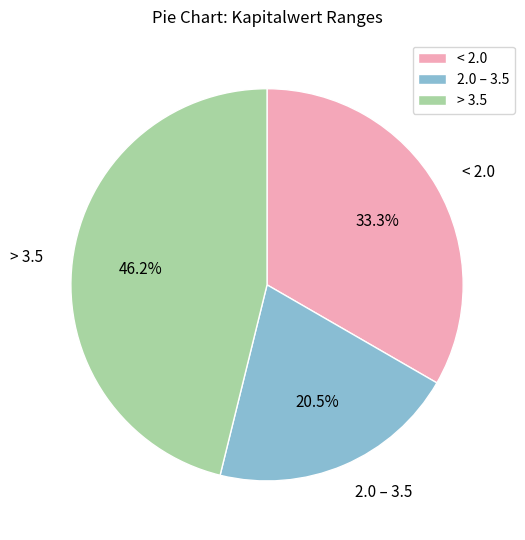

Rank the categories by value from lowest to highest.

2.0 – 3.5, < 2.0, > 3.5